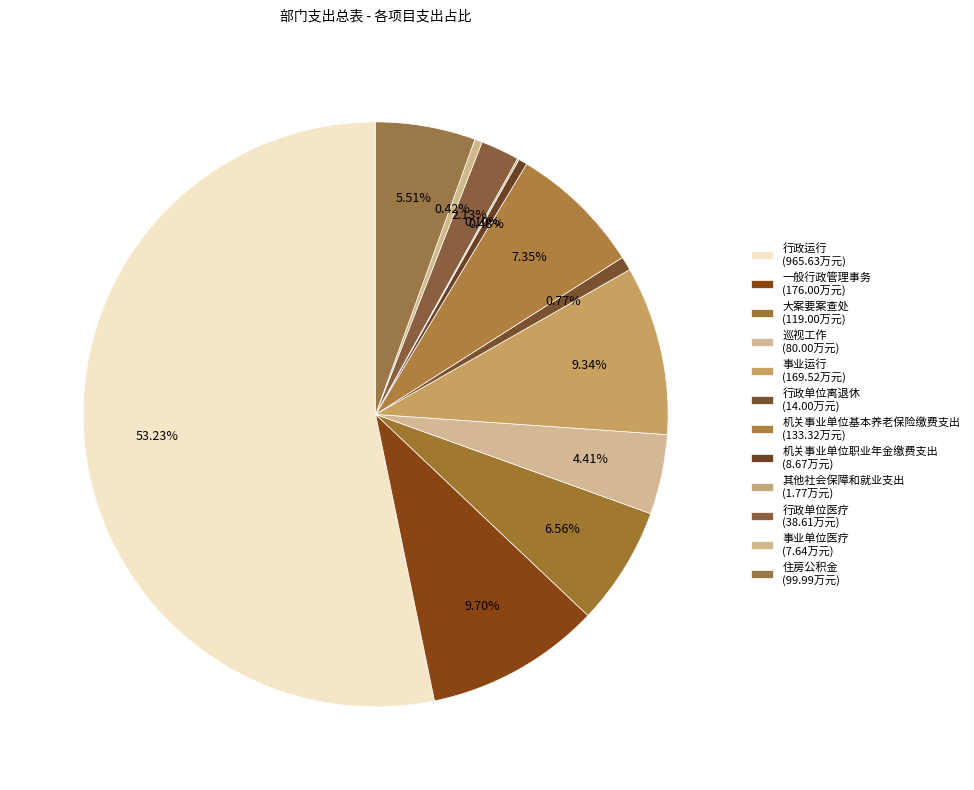

What is the ratio of the value at 行政单位离退休 to the value at 一般行政管理事务?

0.1